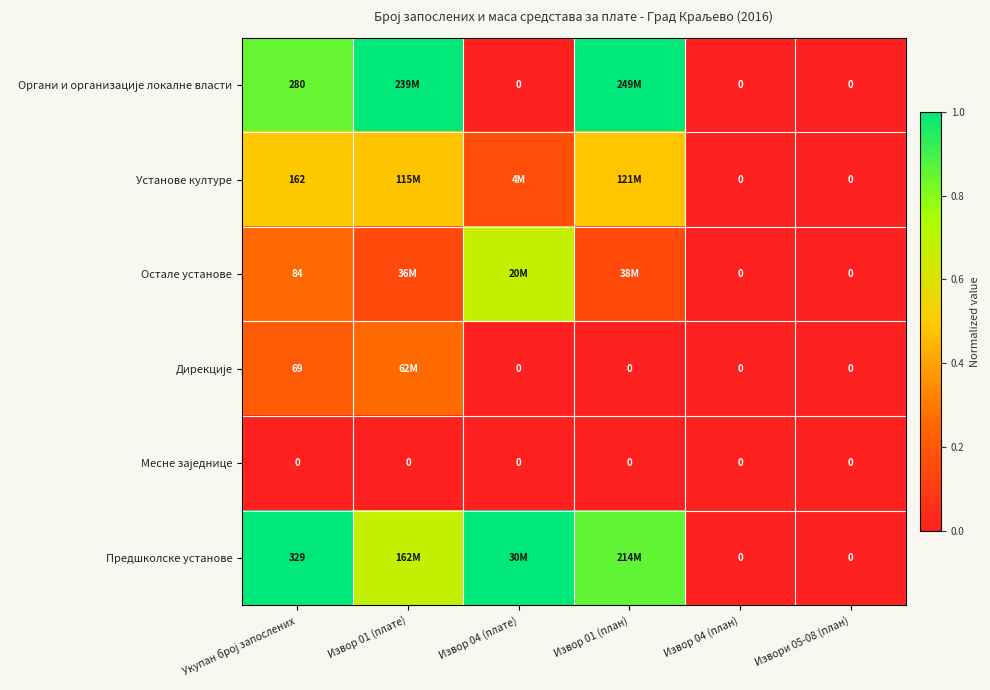

Where is Органи и организације локалне власти nearest to the value 0?

Извор 04 (плате)